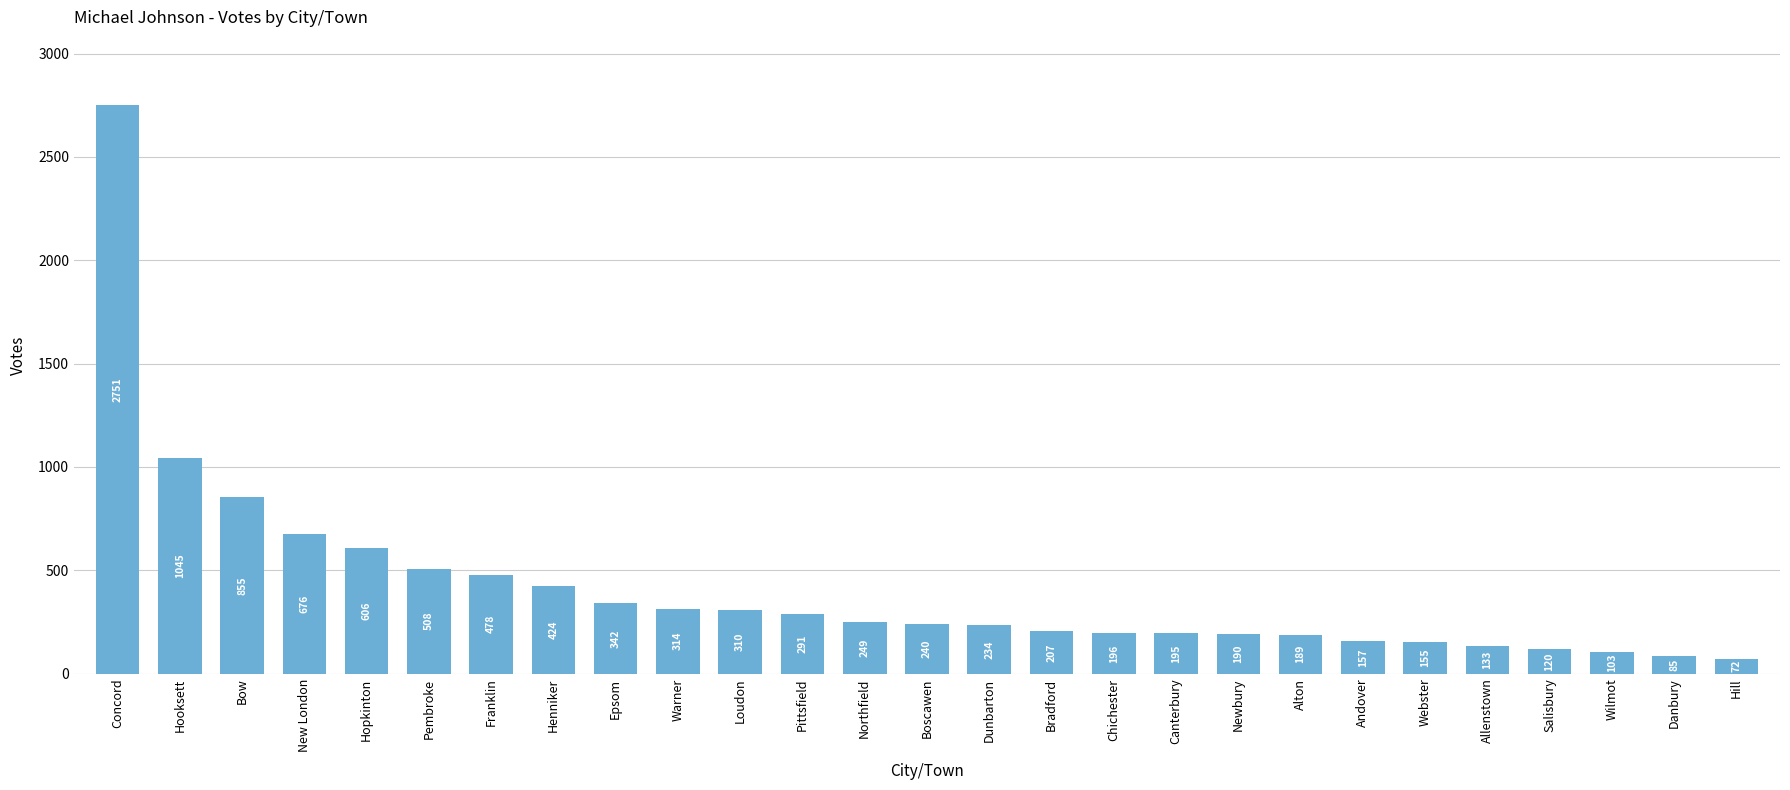

What is the label of the 13th bar from the left?

Northfield